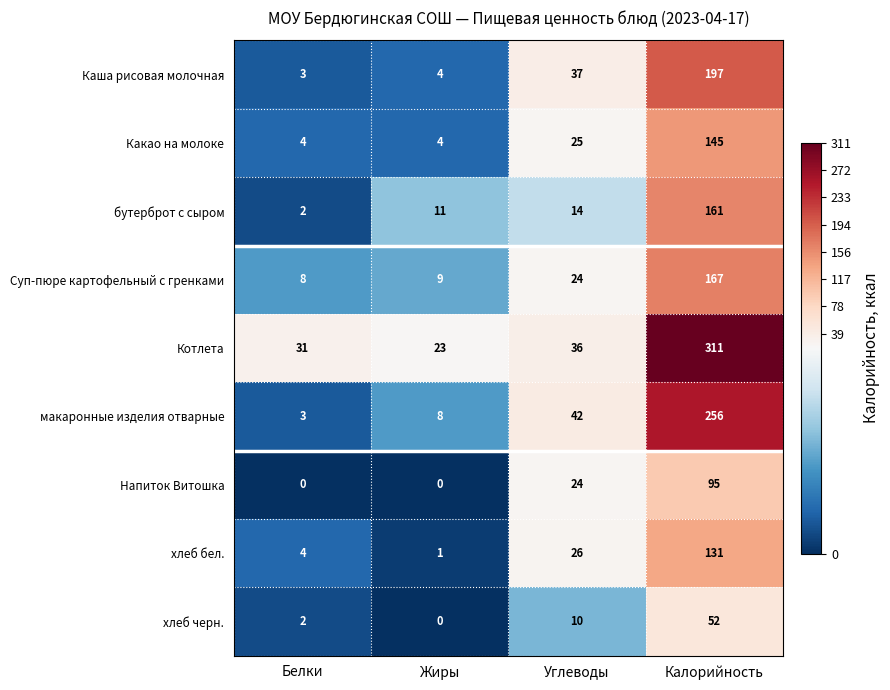

What value does the Какао на молоке series have at Жиры?

4